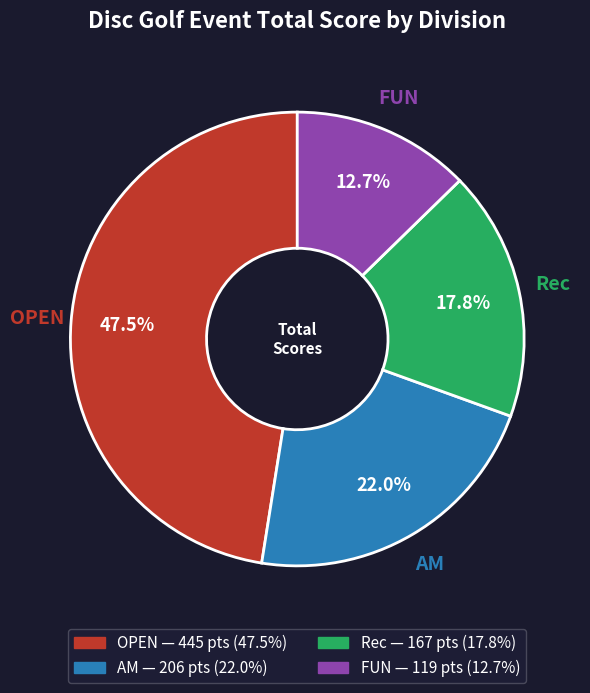

Is there any slice that represents more than half of the pie?

No